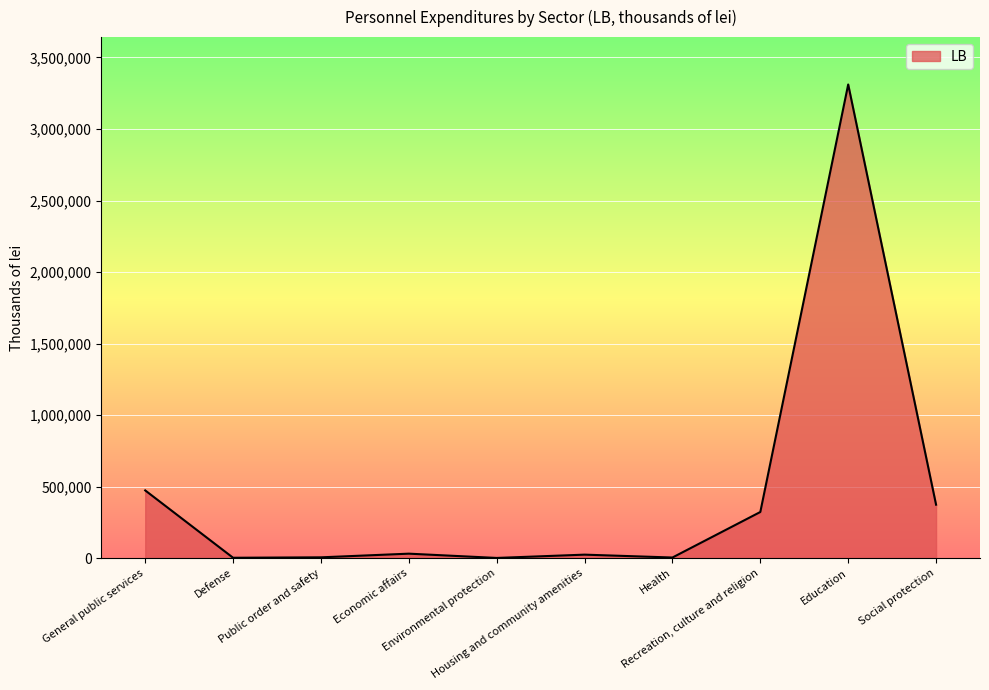

Where does the data first go above 30677?

General public services